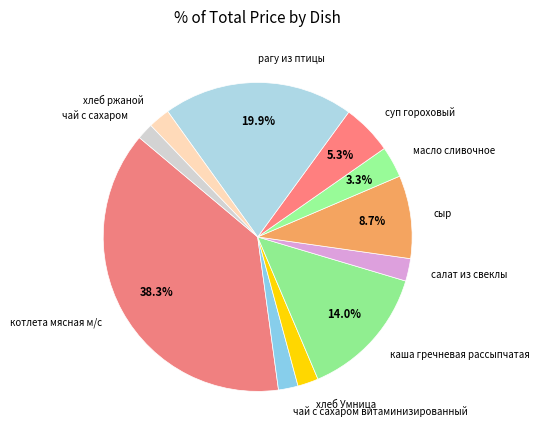

How many segments does this pie chart have?

11